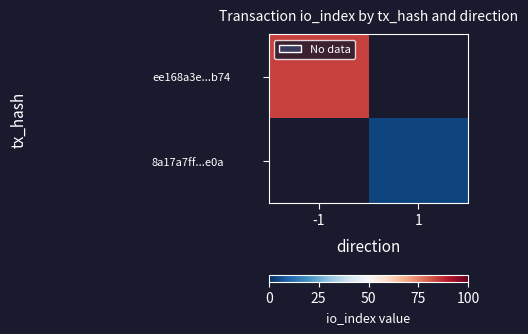

At which category does the chart reach its peak across all series?

-1